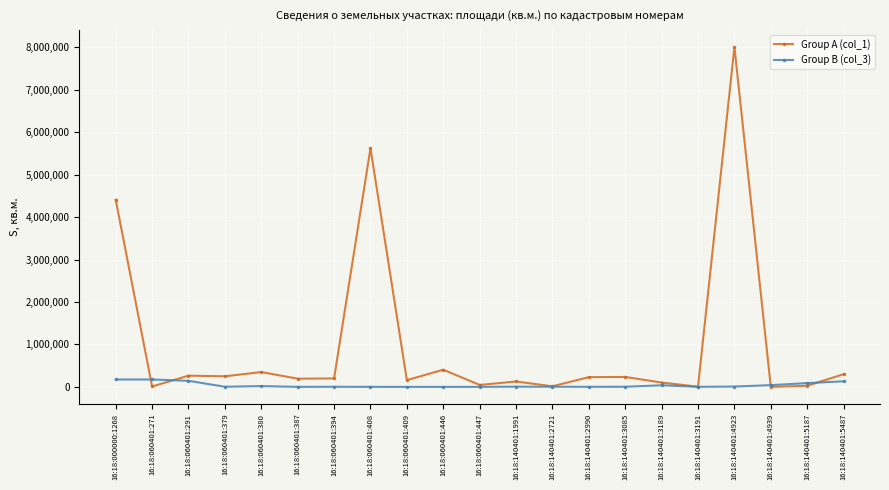

True or false: Group A (col_1) has more than 0 points higher than both neighbors.

True